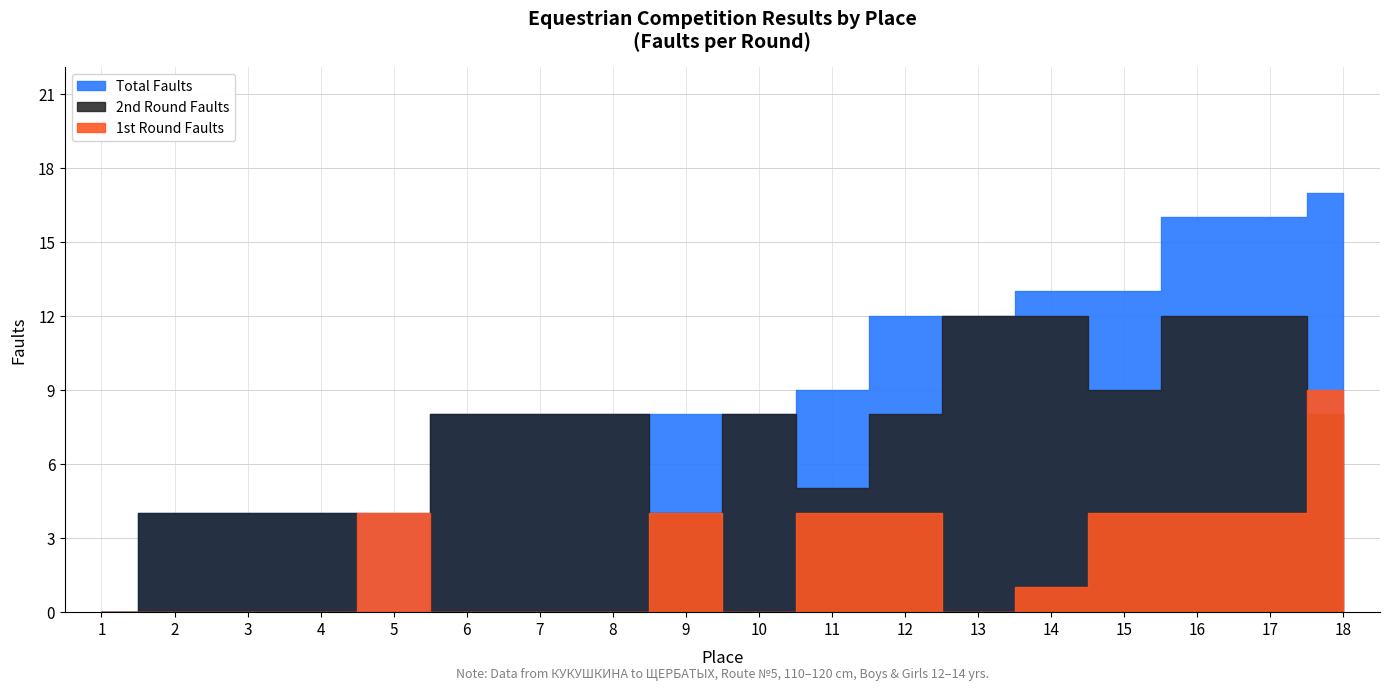

How many distinct data groups are displayed?

3